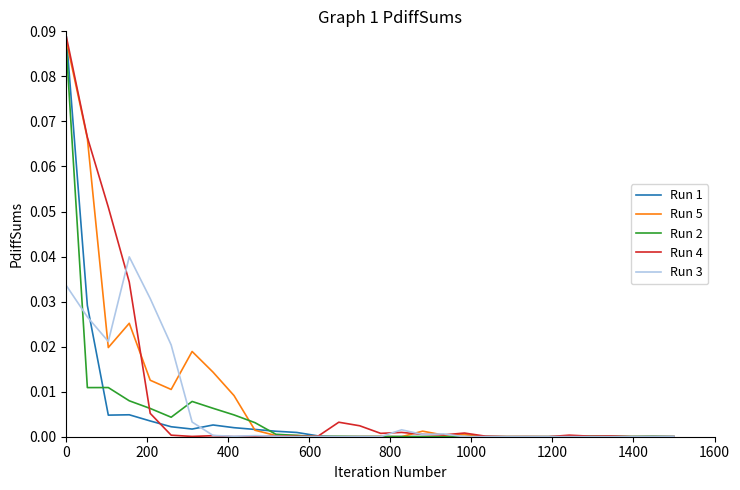

Which series has the largest total across all categories?

Run 5